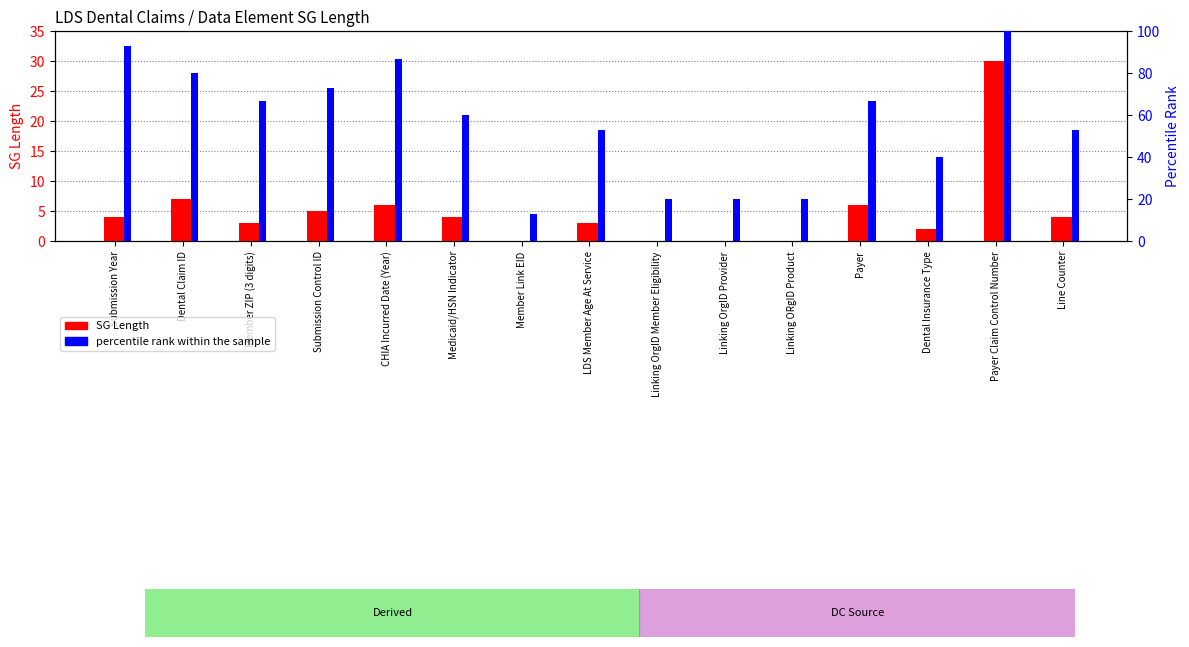

At which category does the chart reach its peak across all series?

Payer Claim Control Number